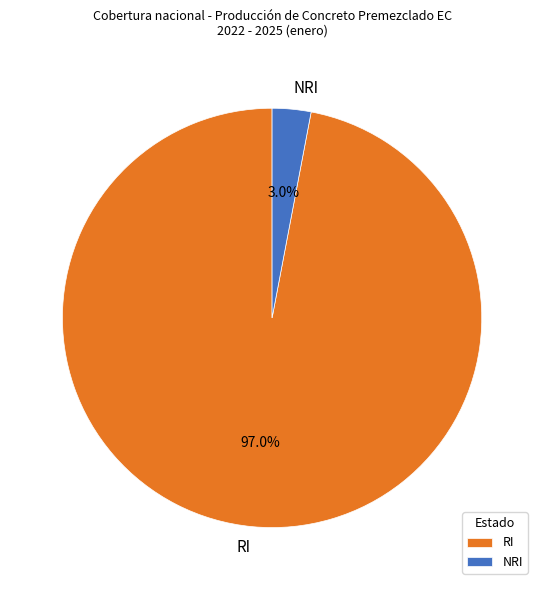

Combined, do RI and NRI account for over 50%?

Yes